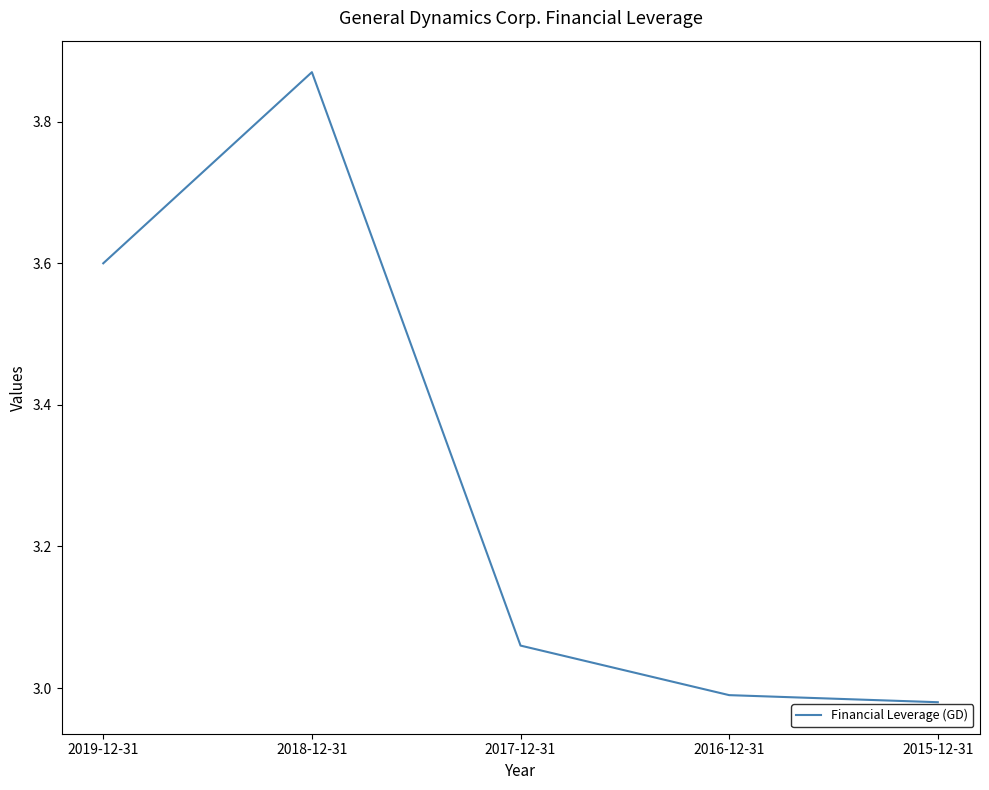

What position from the right is 2016-12-31?

2